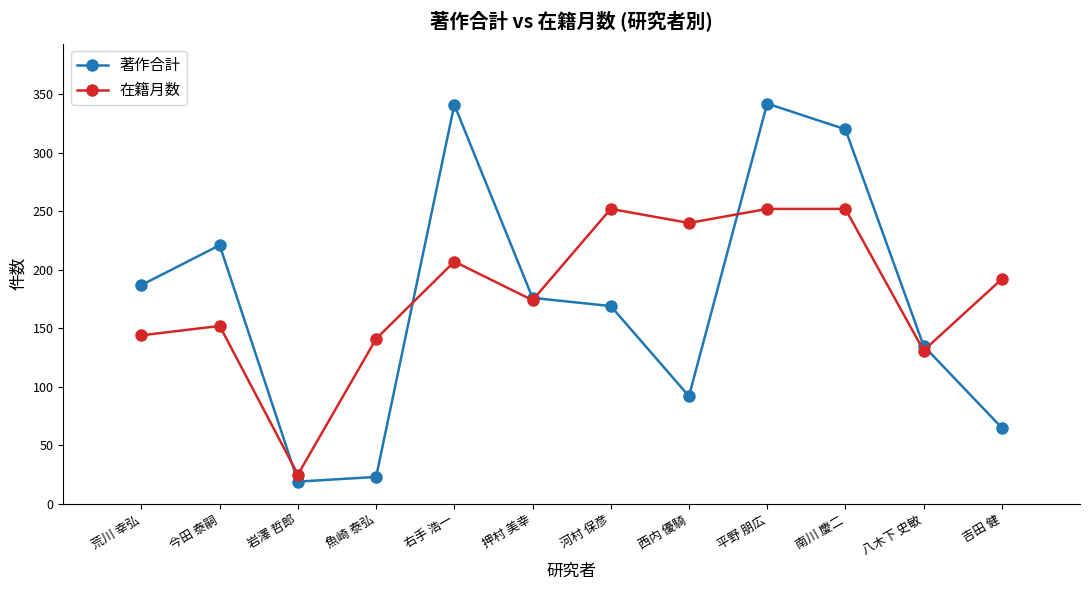

How many interior local valleys does the 在籍月数 series have?

4